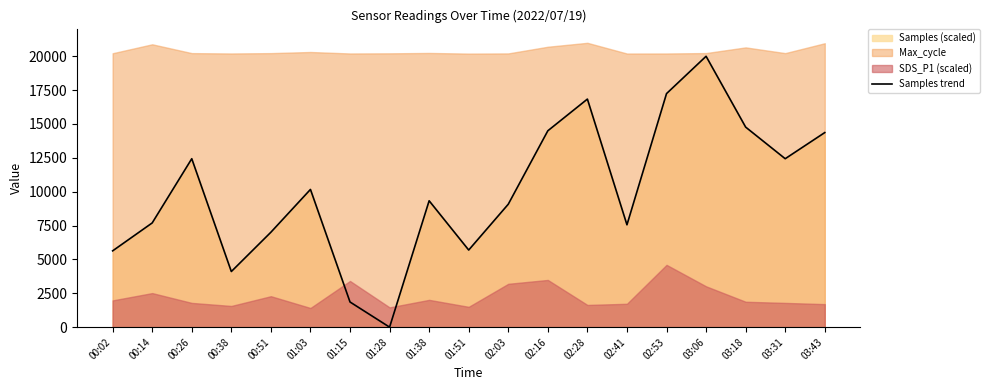

How many points are lower than both their immediate neighbors (excluding endpoints)?

5